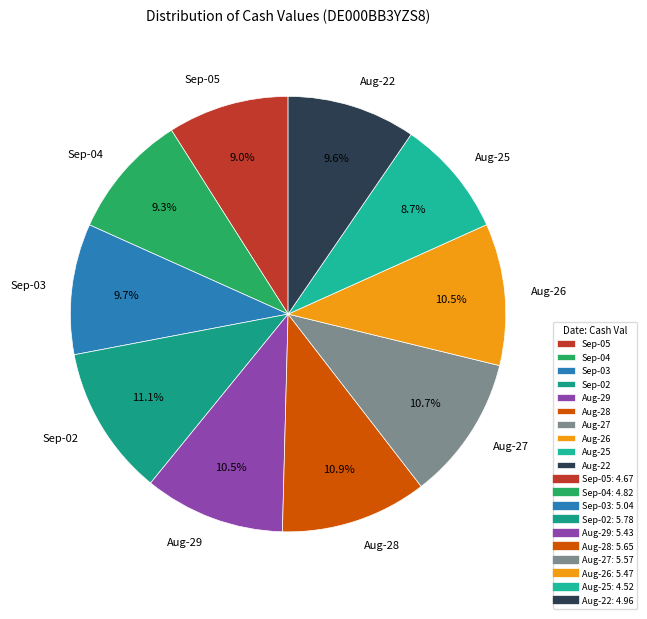

How many segments does this pie chart have?

10